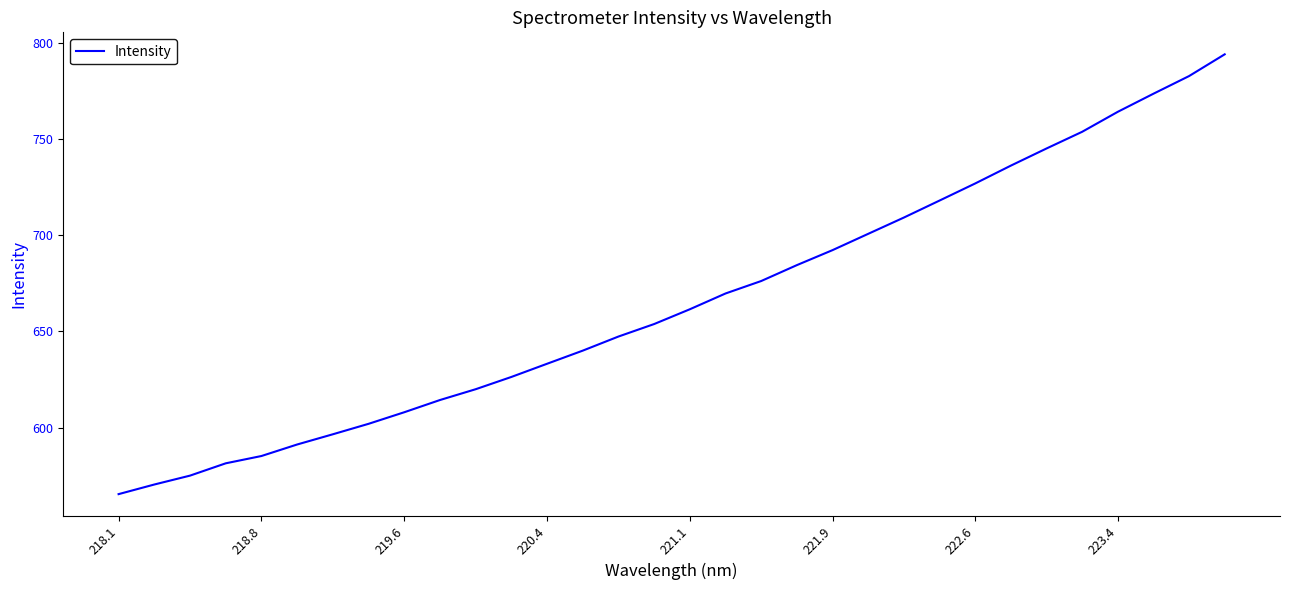

What is the minimum value shown in the chart?

565.5